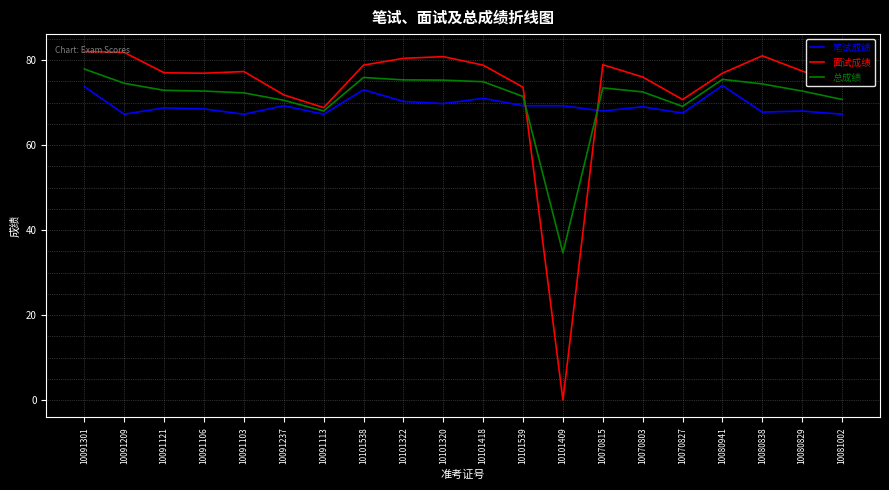

Is the value of 笔试成绩 at 10091121 greater than the value of 面试成绩 at 10091121?

No